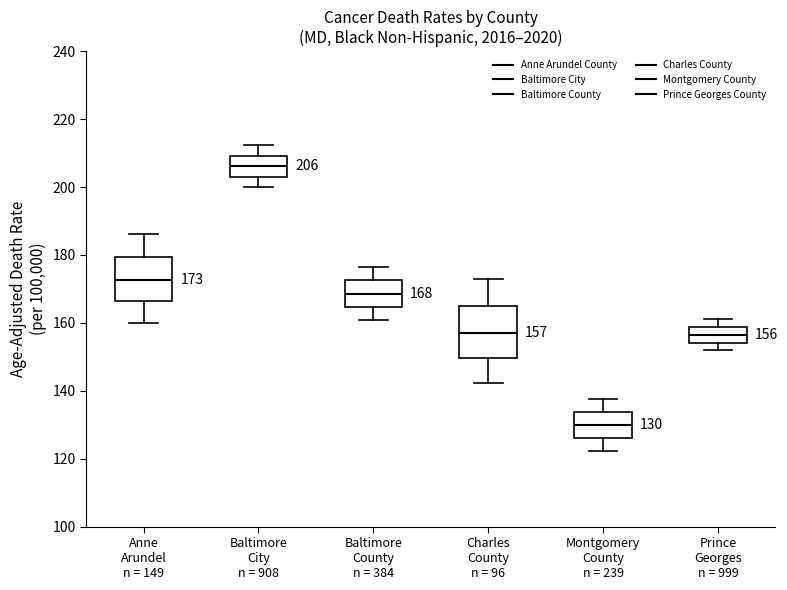

Which box is the tallest, from its lower edge to its upper edge?

Charles County n = 96